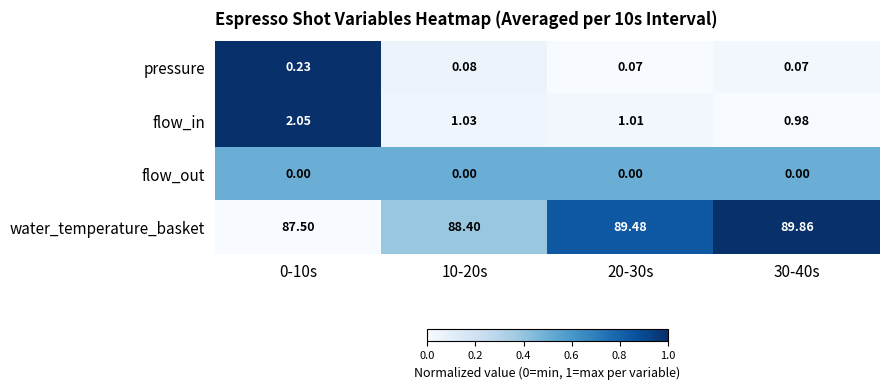

Which series has the largest total across all categories?

water_temperature_basket